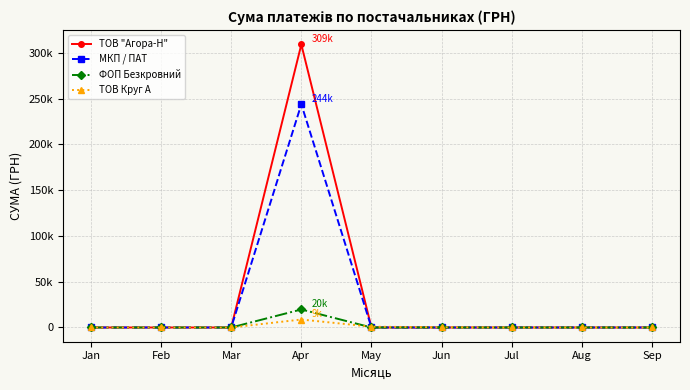

What are all the series names shown in the legend?

ТОВ "Агора-Н", МКП / ПАТ, ФОП Безкровний, ТОВ Круг А